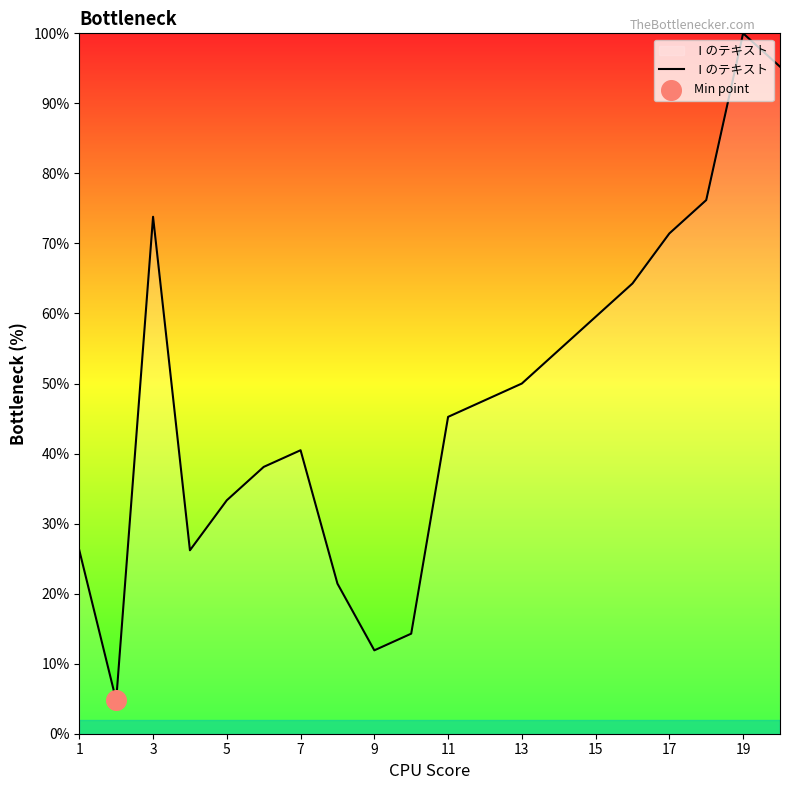

What is the difference between the maximum and minimum values?

95.2